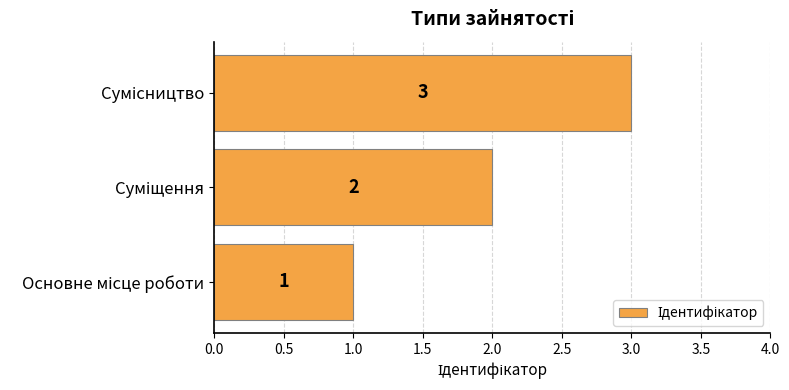

What is the difference between the maximum and minimum values?

2